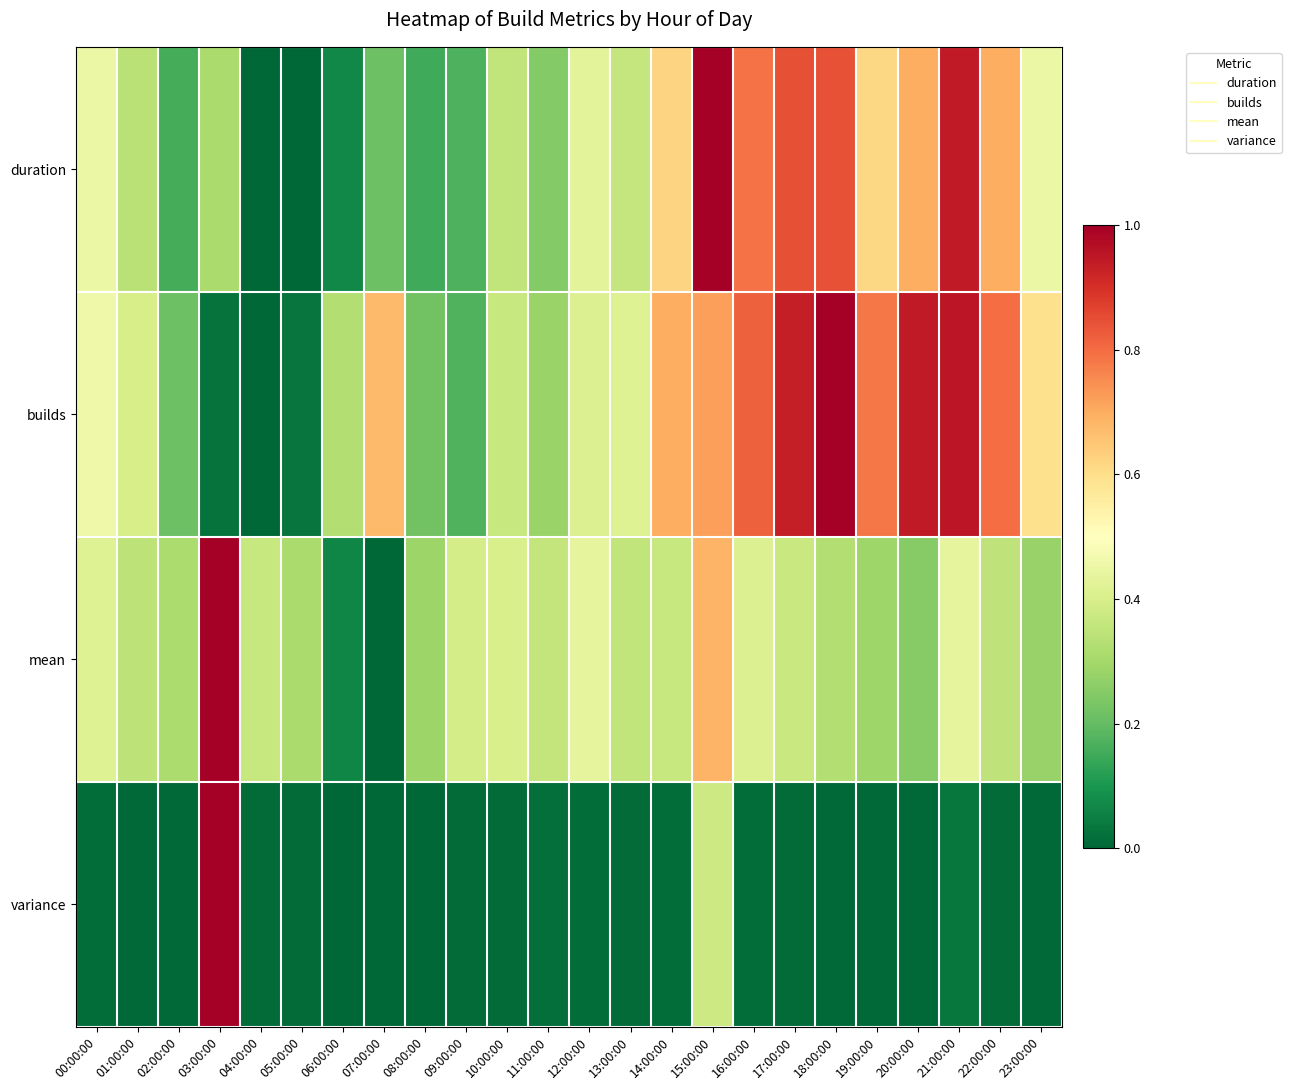

Which has a higher value, 07:00:00 or 01:00:00?

01:00:00